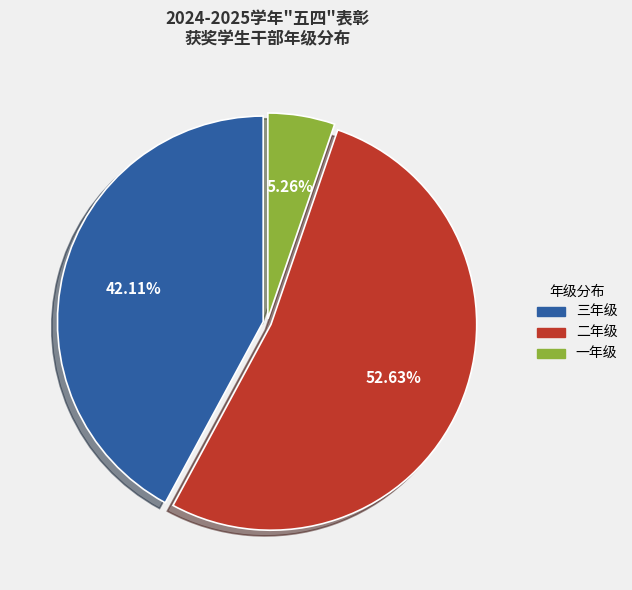

Is there any slice that represents more than half of the pie?

Yes